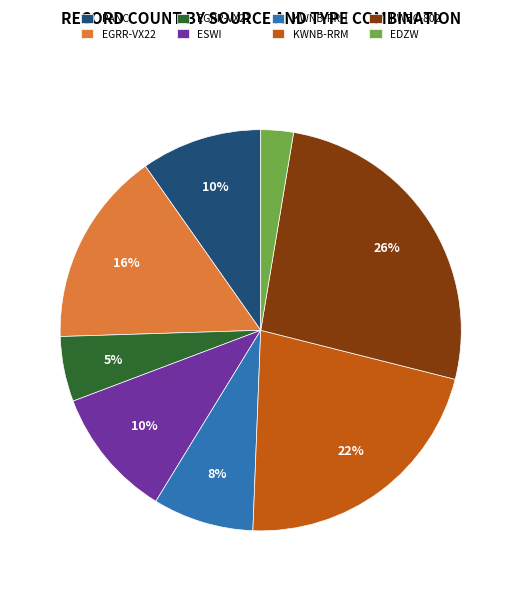

How many segments does this pie chart have?

8